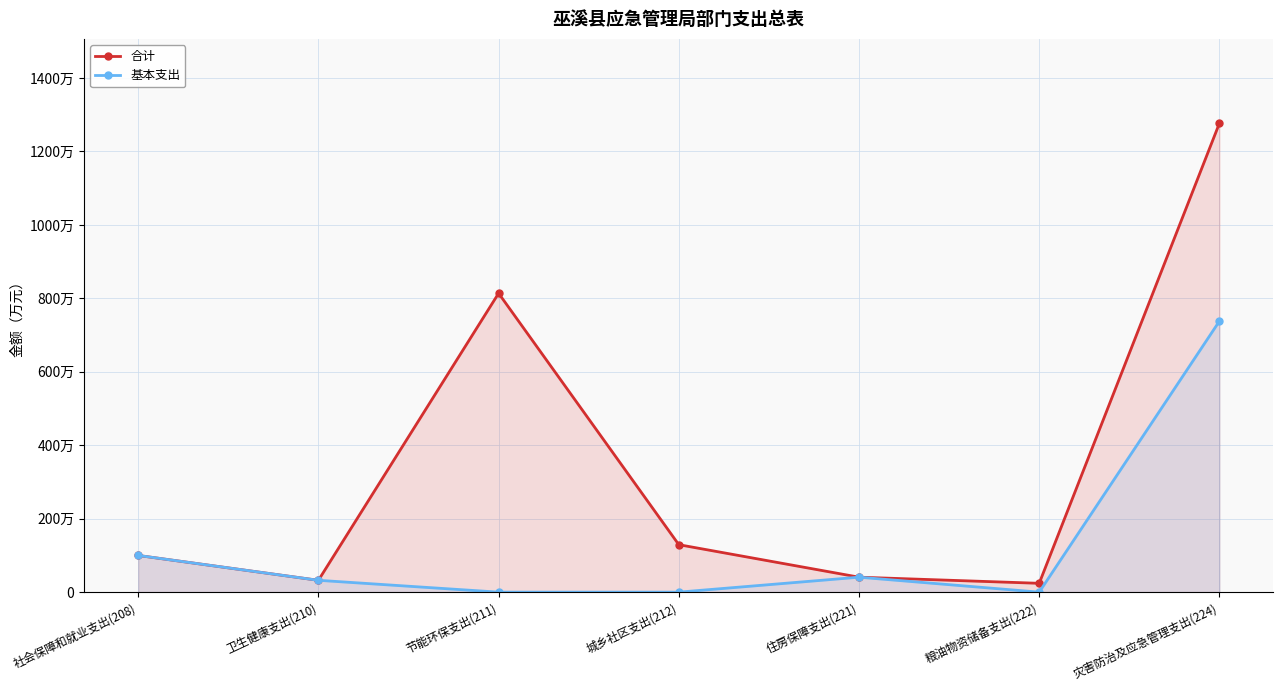

Rank the series by their maximum value, from highest to lowest.

合计, 基本支出